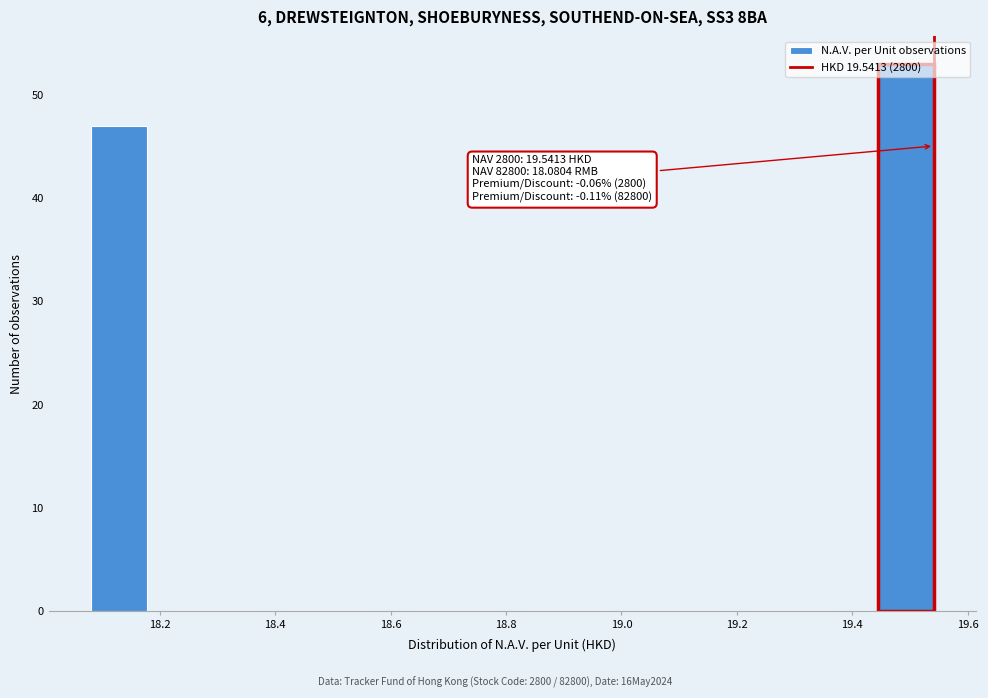

Which range on the x-axis has the tallest bar?

19.44 to 19.54